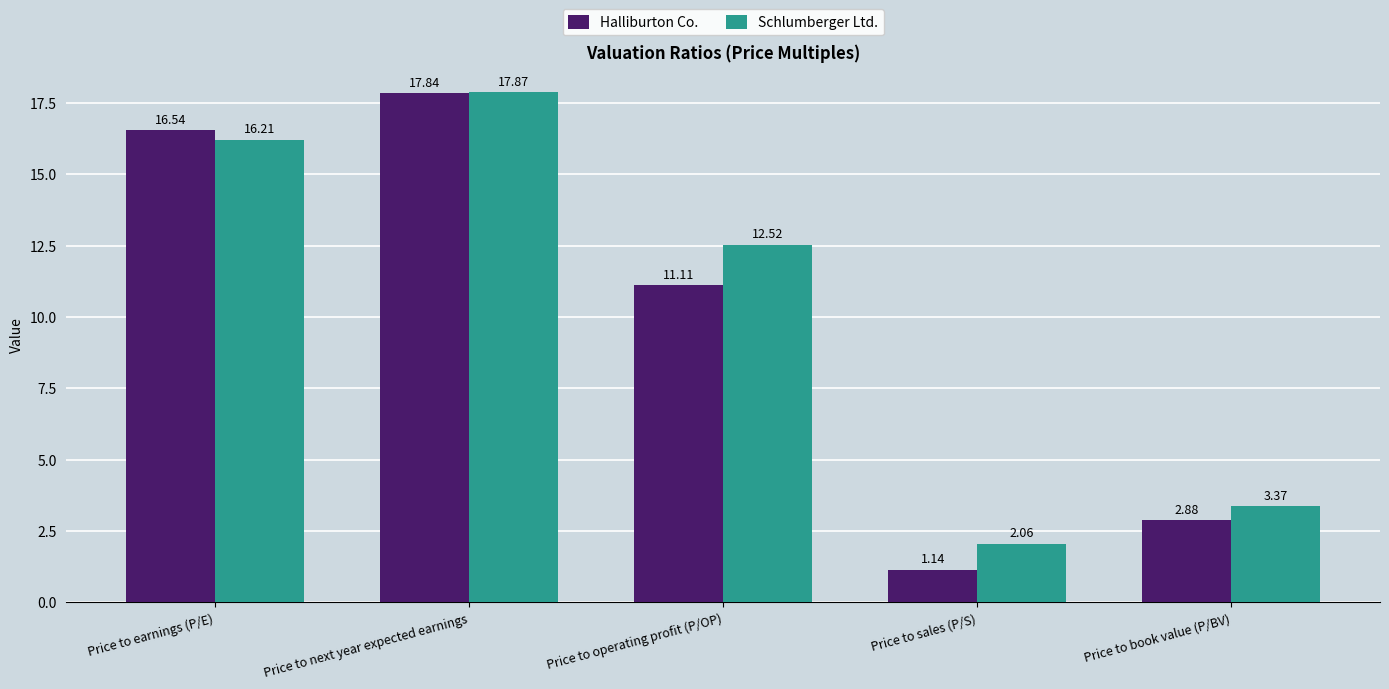

What is the approximate value of Schlumberger Ltd. at Price to operating profit (P/OP)?

12.5